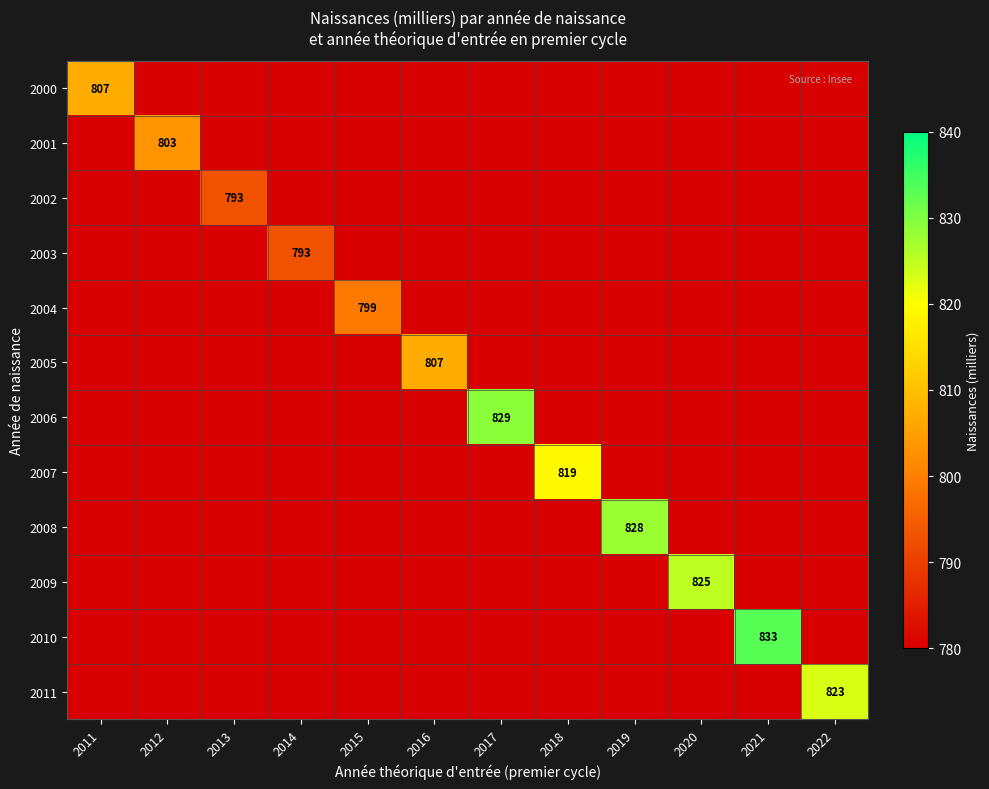

True or false: 2011 has a value of 565 at 2022.

False